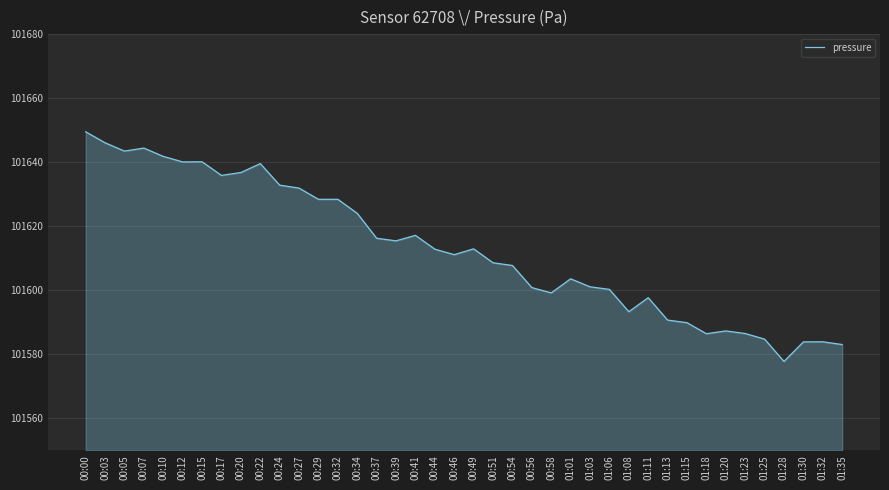

Approximately how many times larger is the value at 00:58 compared to 00:00?

1.0